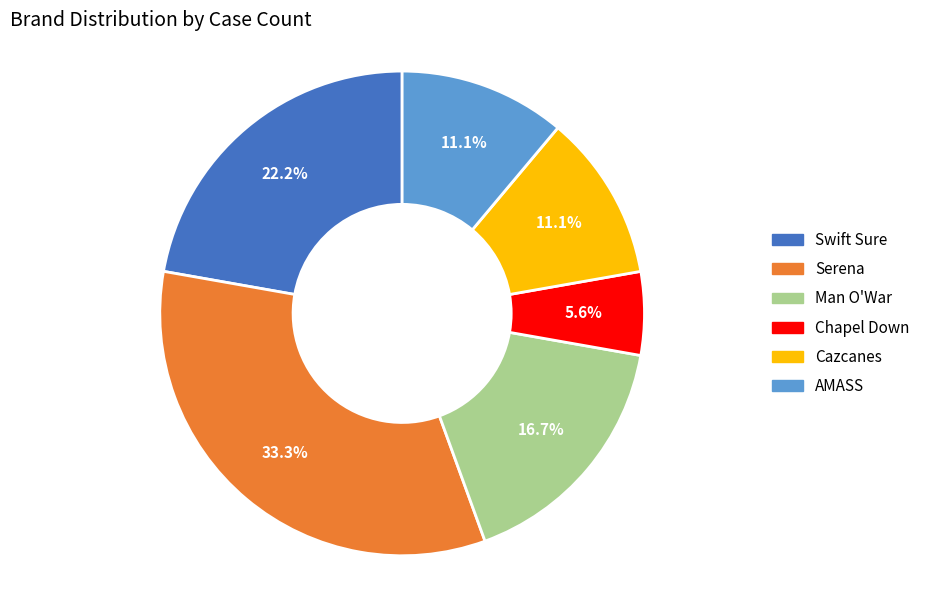

Does any single category account for the majority?

No